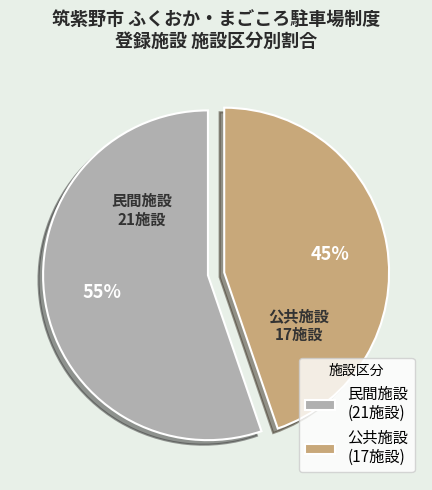

Between 公共施設 and 民間施設, which is larger?

民間施設